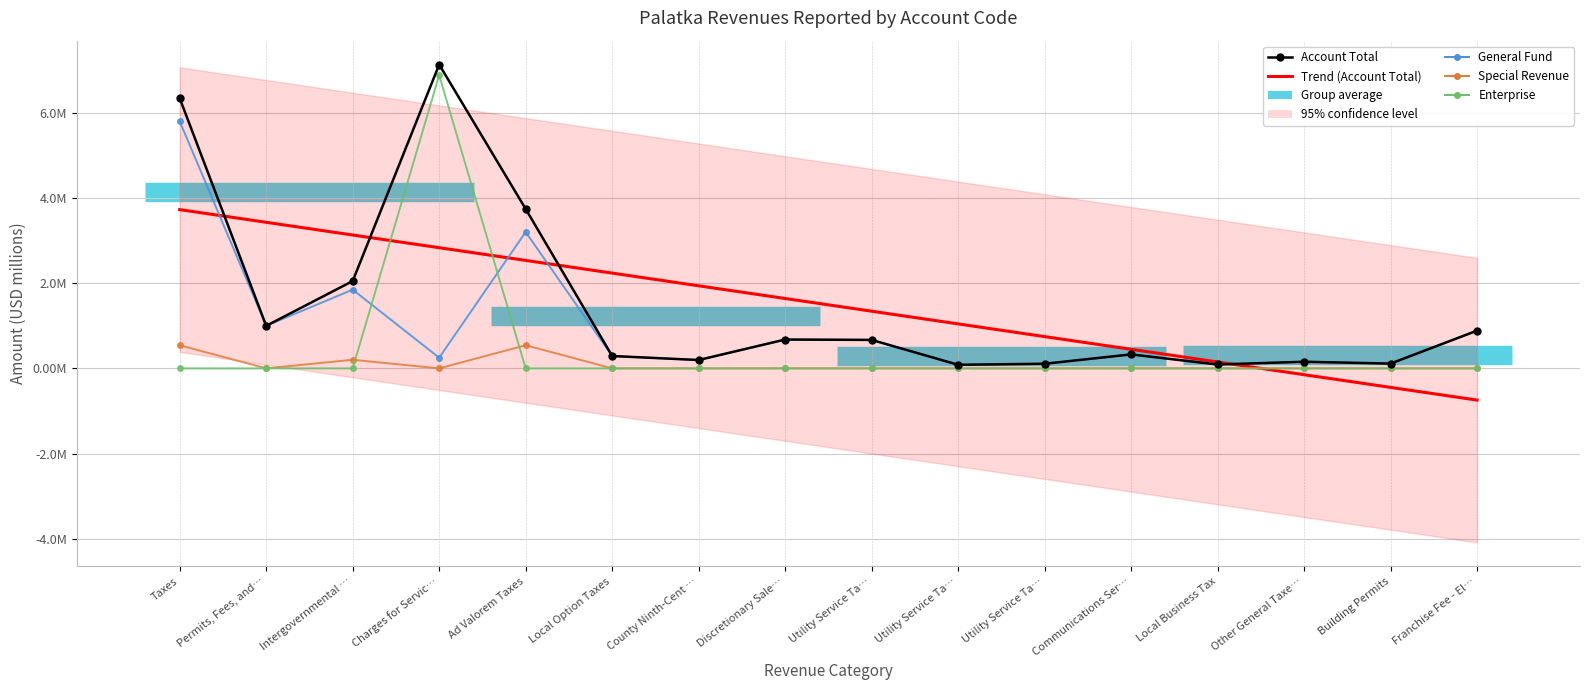

Is it true that General equals 0.1 at Utility Service Ta…?

True